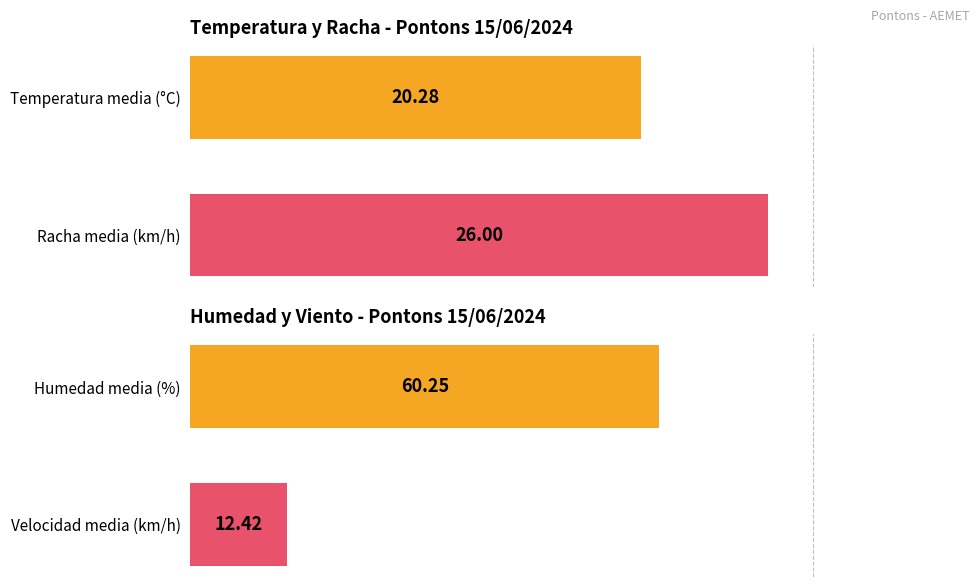

Which series has the widest spread of values?

Humedad (%)